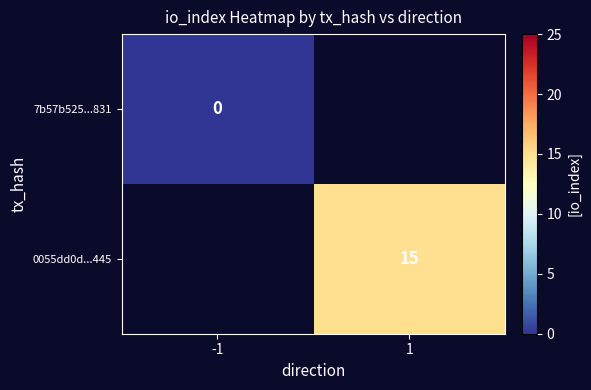

The 0055dd0d...445 series shows 8 at 1. True or false?

False